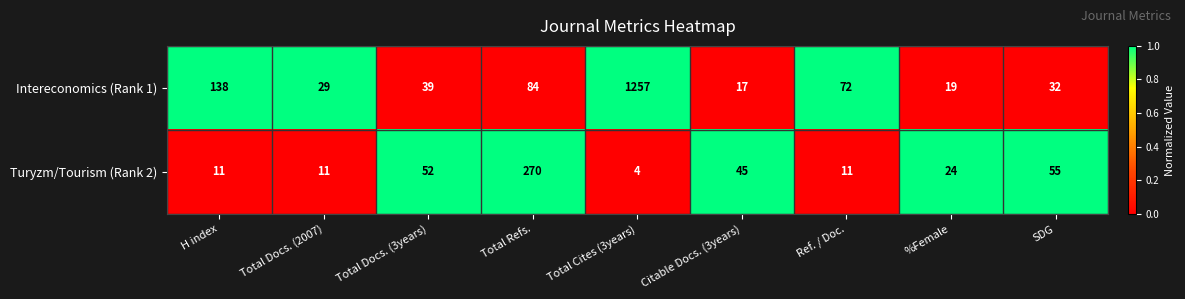

The value of Intereconomics (Rank 1) at %Female is 19. True or false?

True